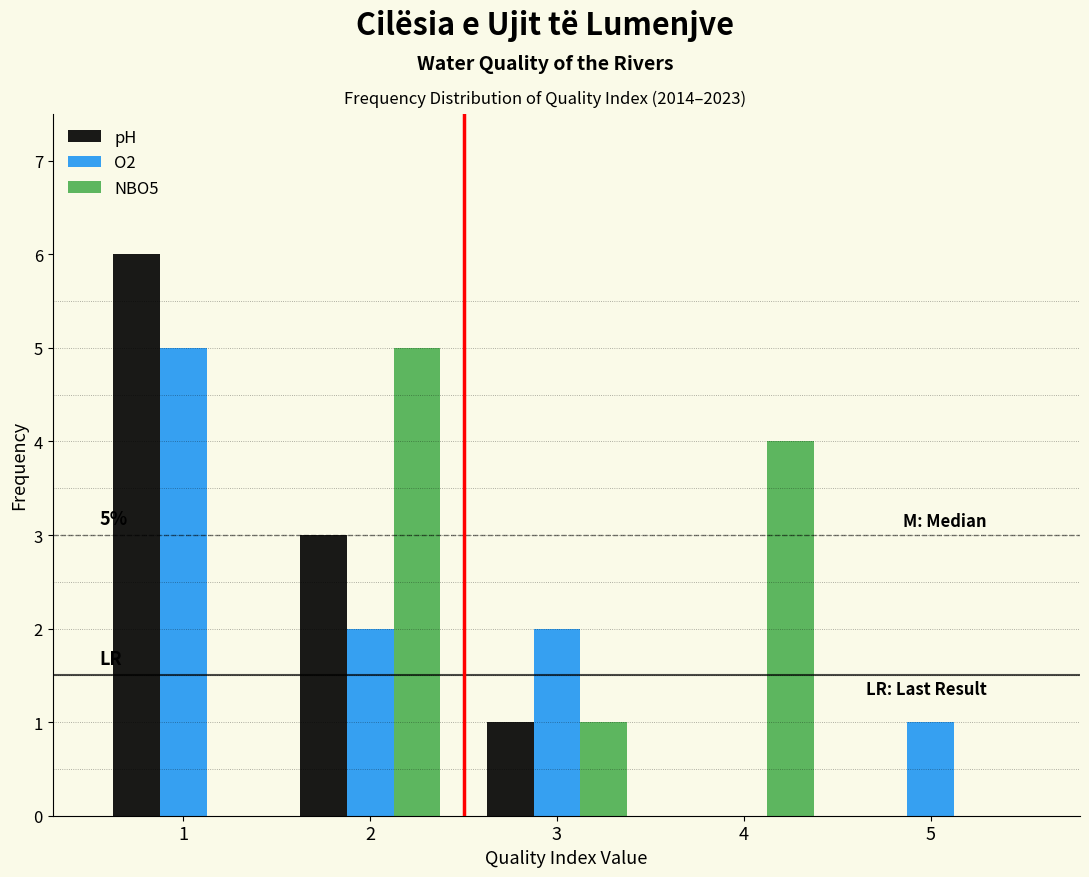

In the NBO5 series, which range on the x-axis has the tallest bar?

1.5 to 2.5